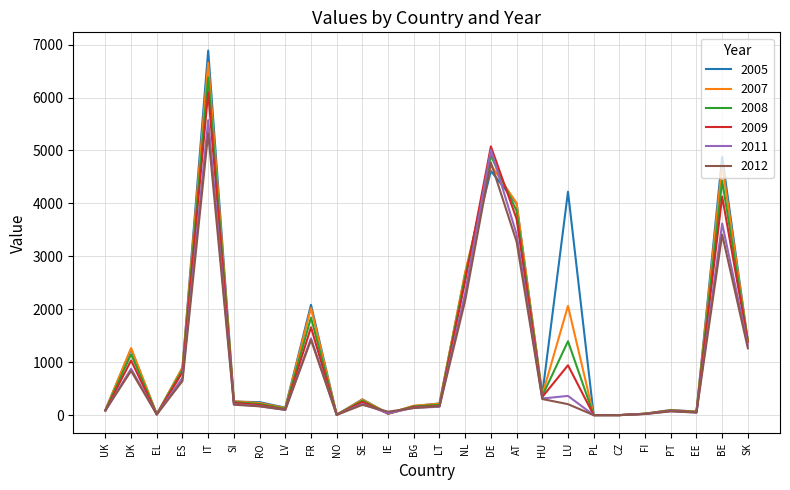

What value does the 2008 series have at AT, to the nearest 50?

3850